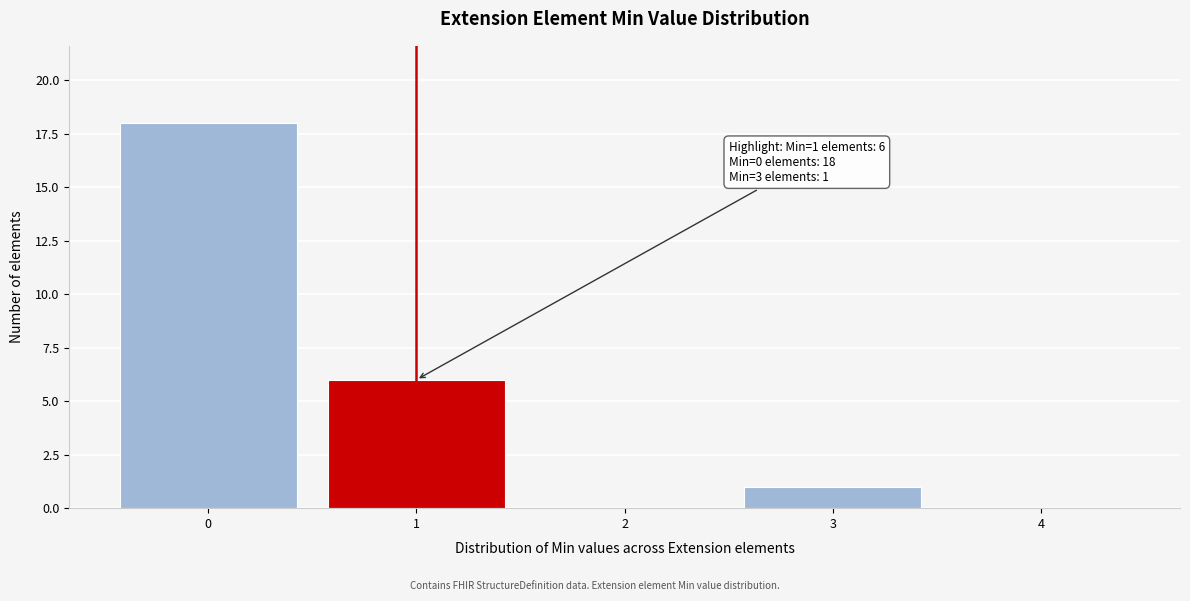

Reading left to right, transcribe all the data shown in this chart.

0=18	1=6	2=0	3=1	4=0